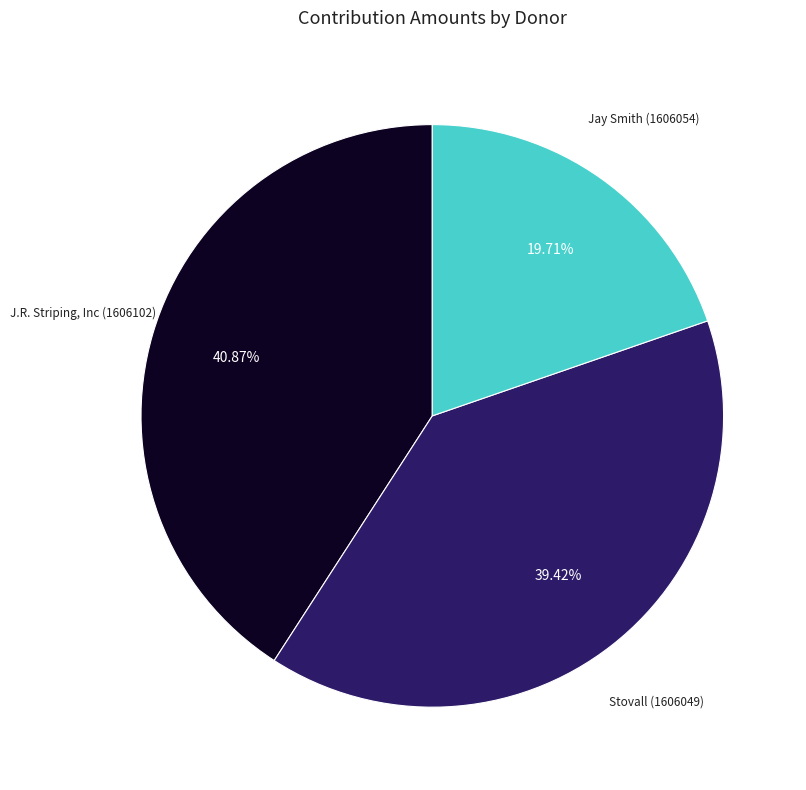

Does any single category account for the majority?

No